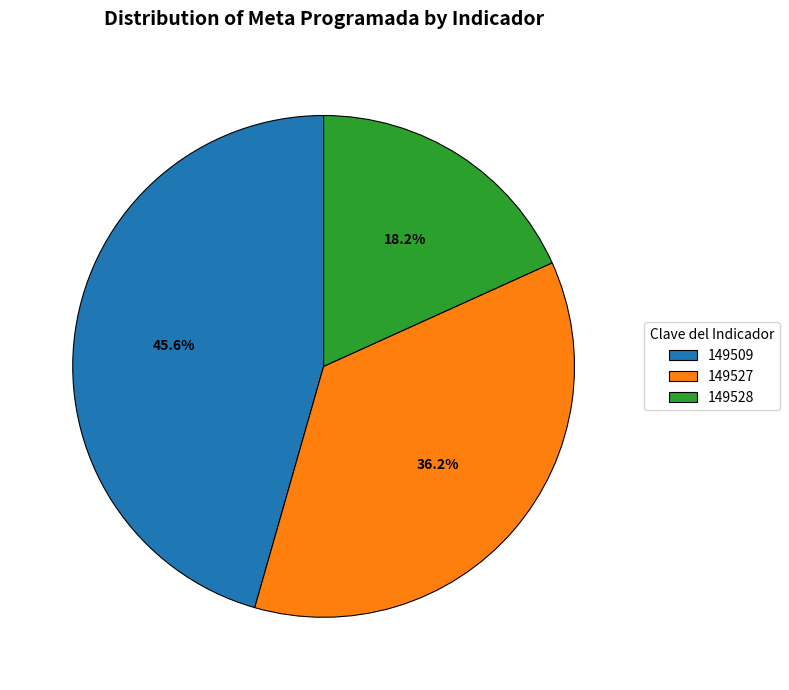

Rank the categories by value from lowest to highest.

149528, 149527, 149509